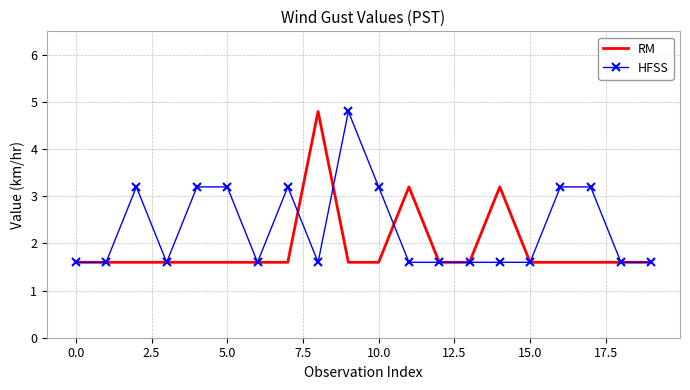

List the series in order of their overall mean, highest first.

HFSS, RM